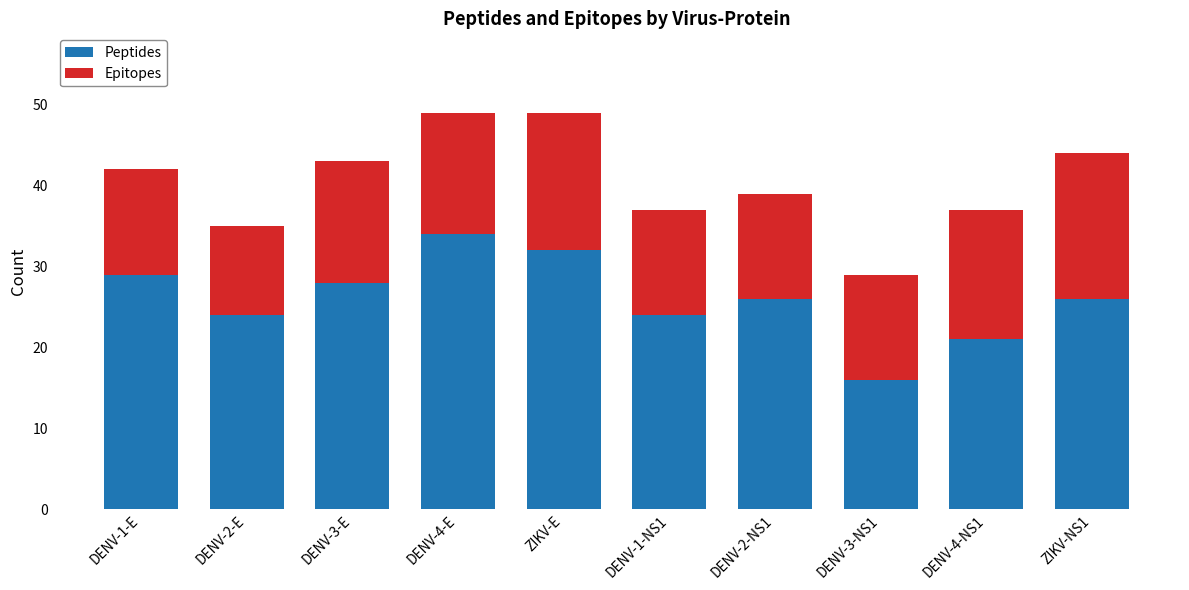

What is the total value across all series at ZIKV-E?

49